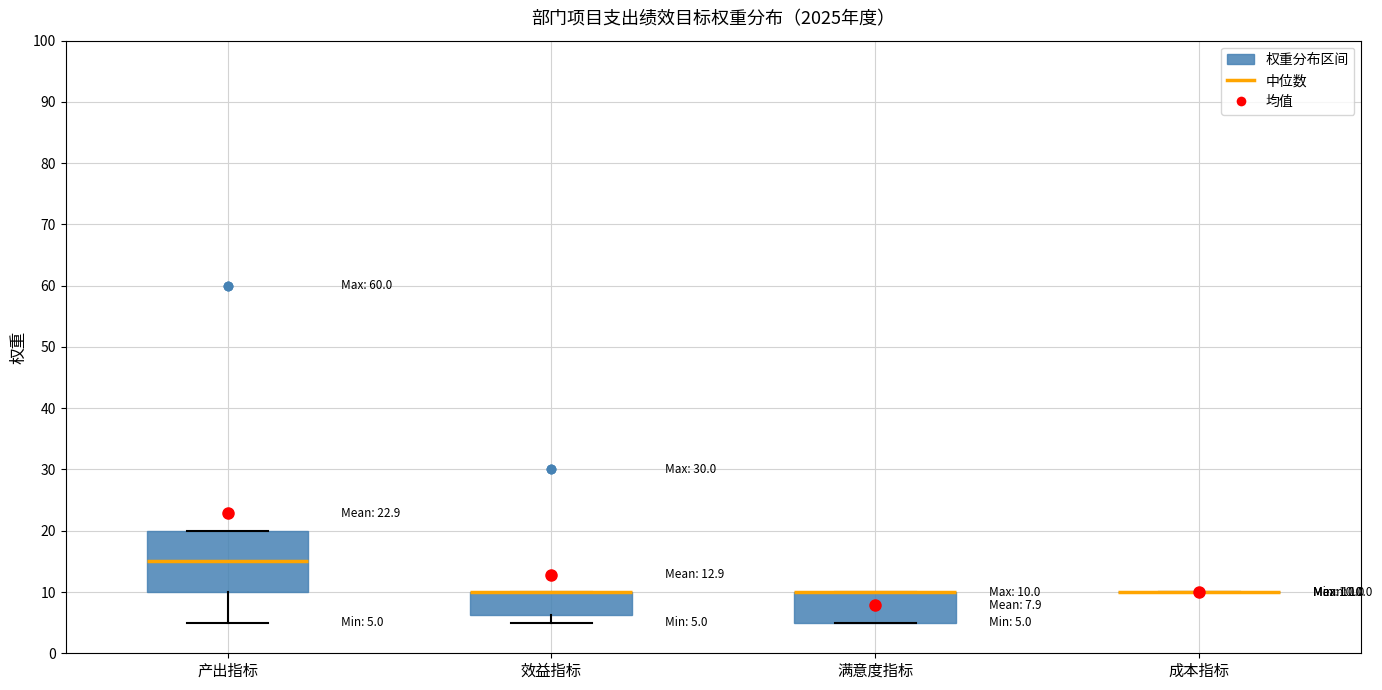

Which box is the tallest, from its lower edge to its upper edge?

产出指标